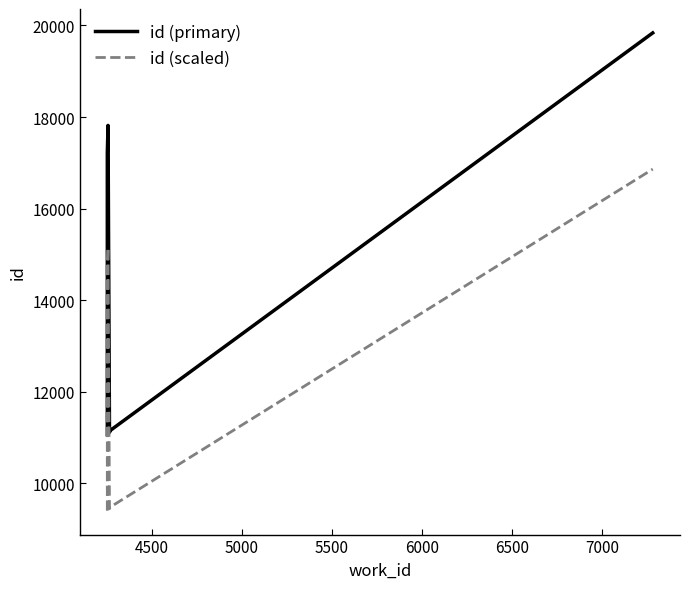

What is the label of the 7th point from the left?

7000